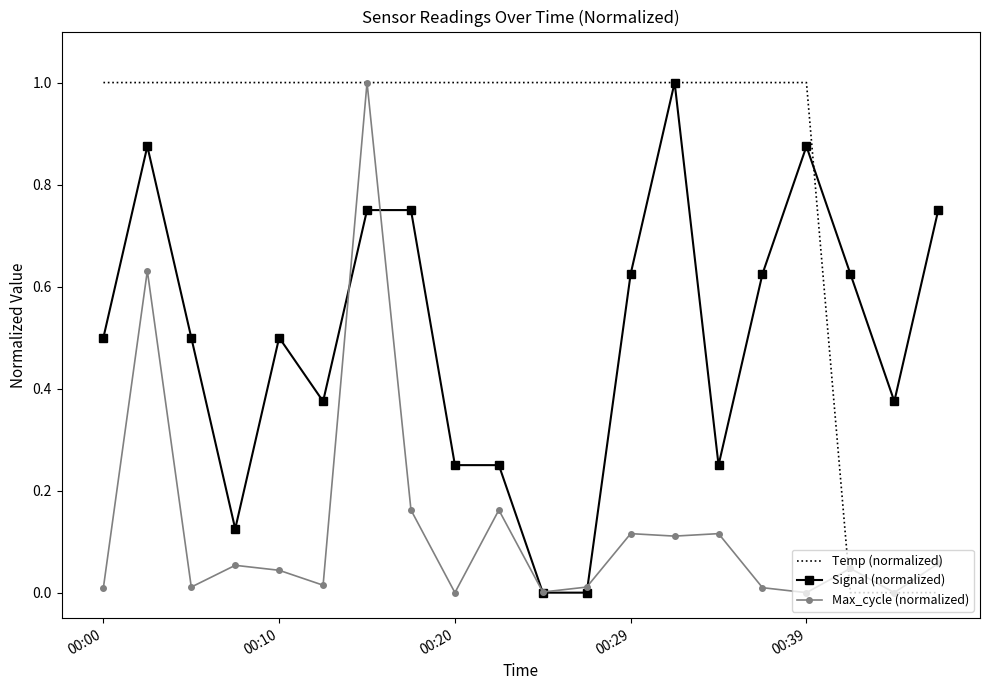

Which series has the largest total across all categories?

Temp (normalized)